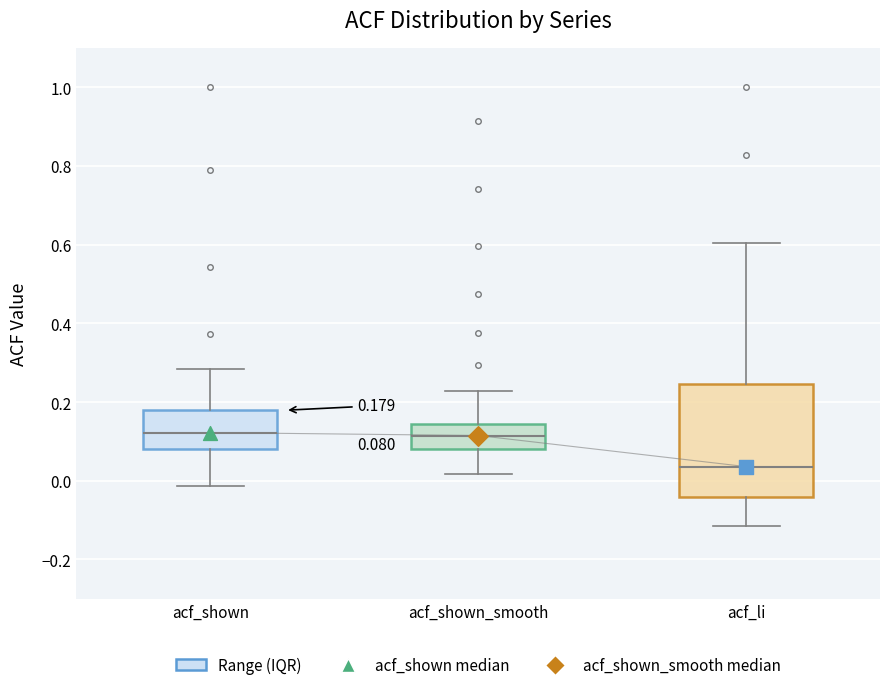

Which box is the tallest, from its lower edge to its upper edge?

acf_li